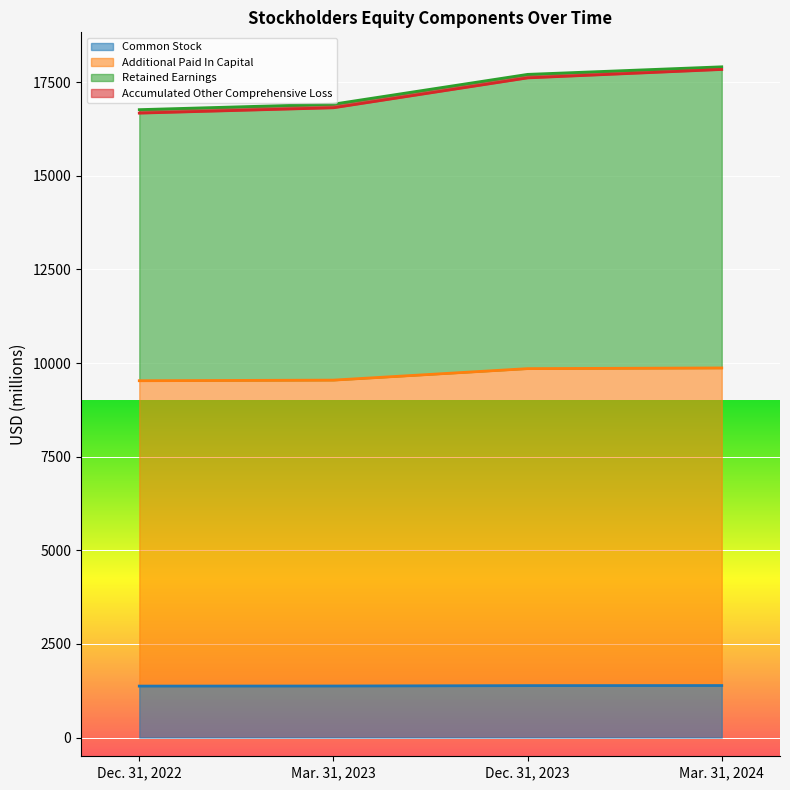

Is it true that Additional Paid In Capital equals 9529 at Dec. 31, 2022?

True